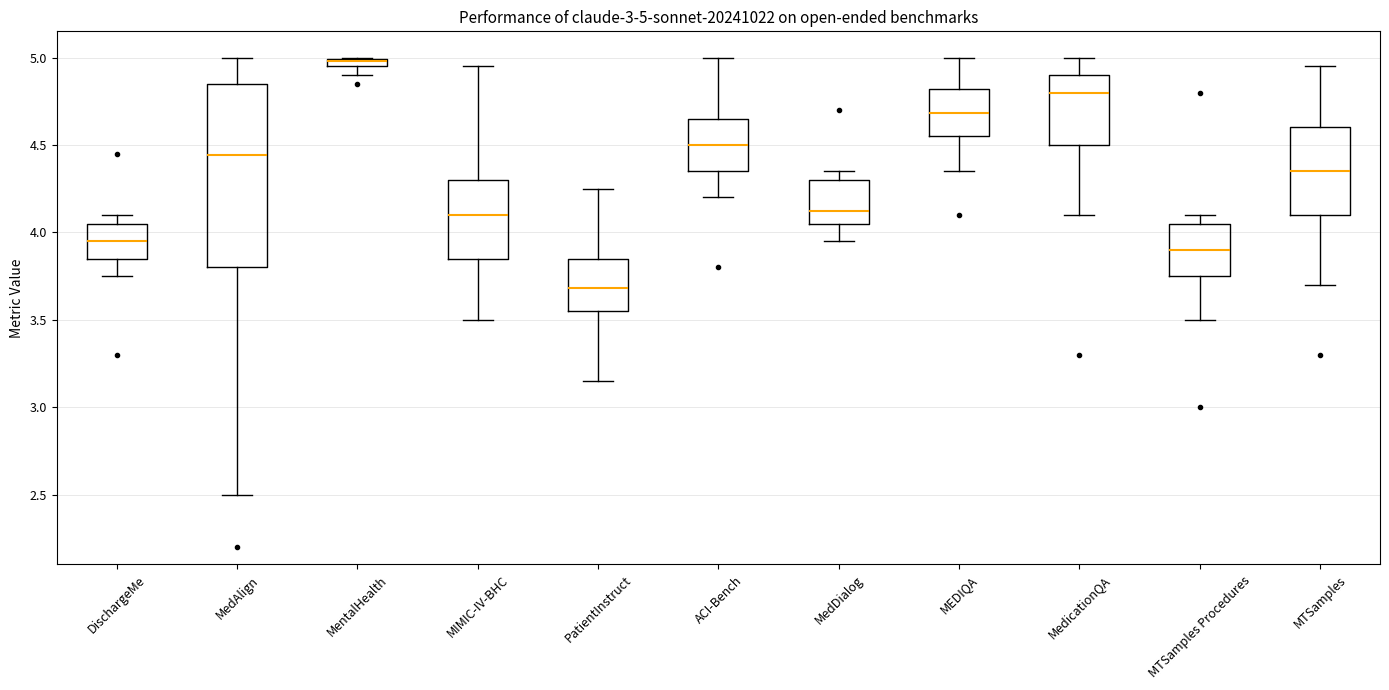

Which box is the tallest, from its lower edge to its upper edge?

MedAlign